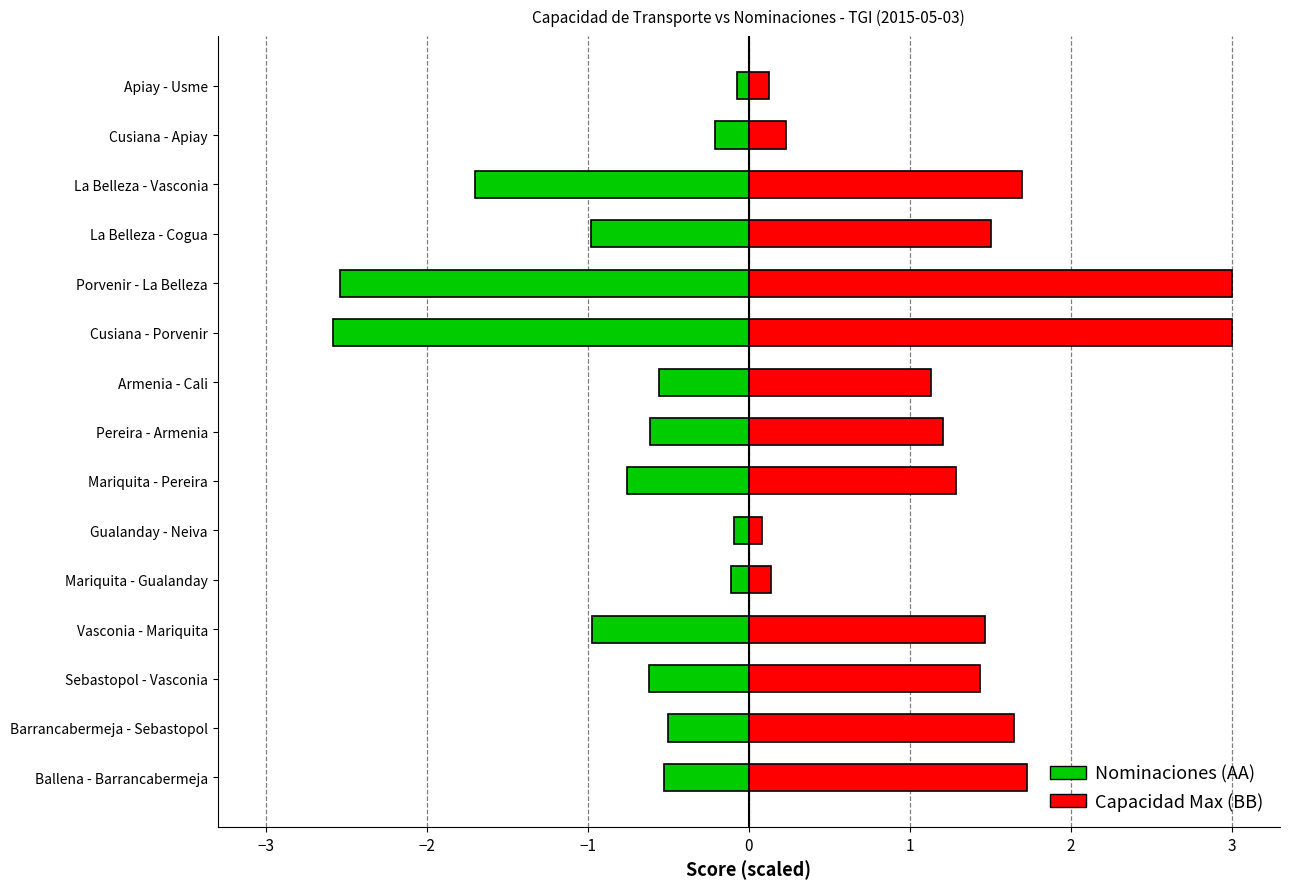

Between Gualanday - Neiva and Cusiana - Apiay, which series saw the biggest shift?

Capacidad Maxima de Transporte